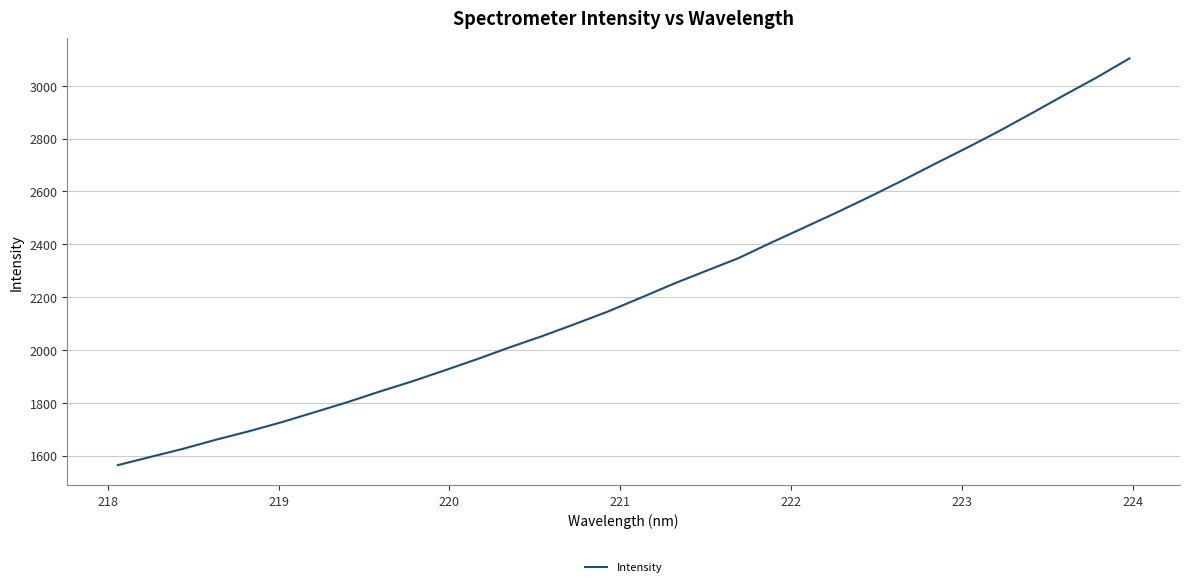

What is the difference between the second highest and minimum values?

1467.7